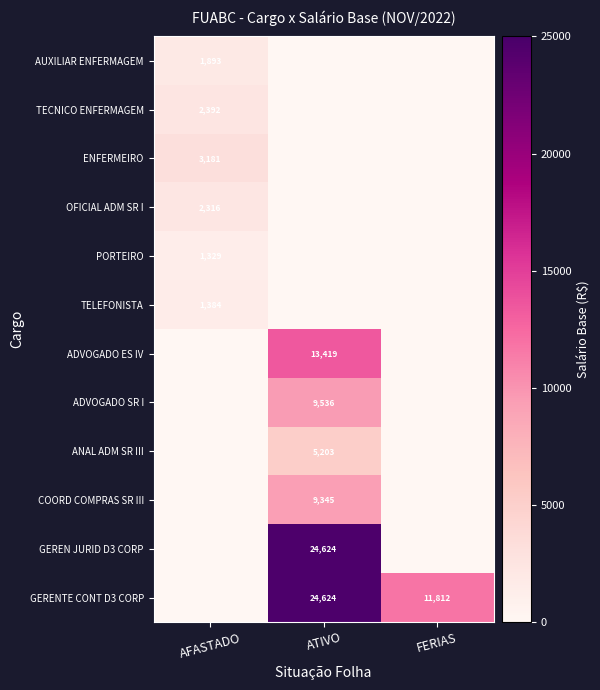

What is the maximum value shown in the chart?

24623.8